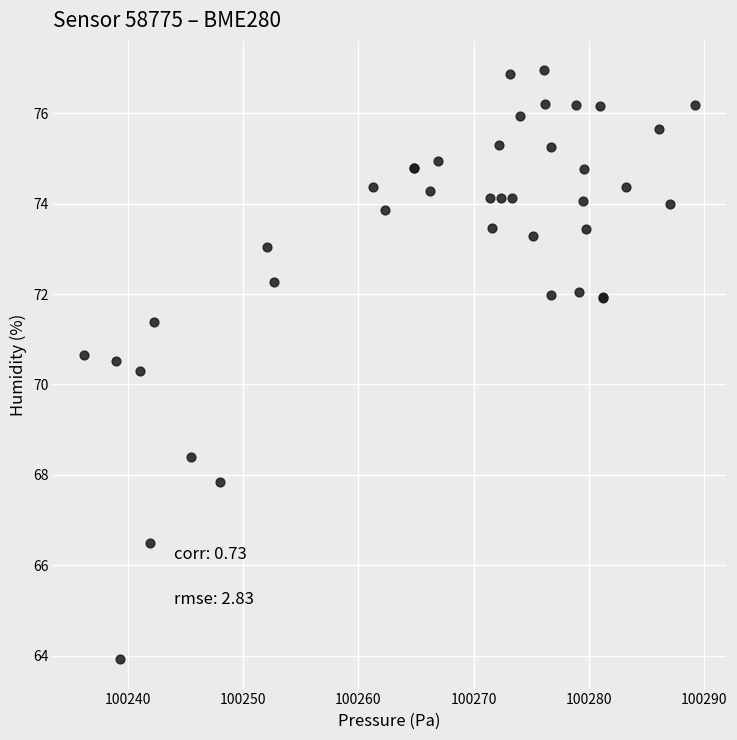

What Y value in the scatter plot is closest to 70?

70.3